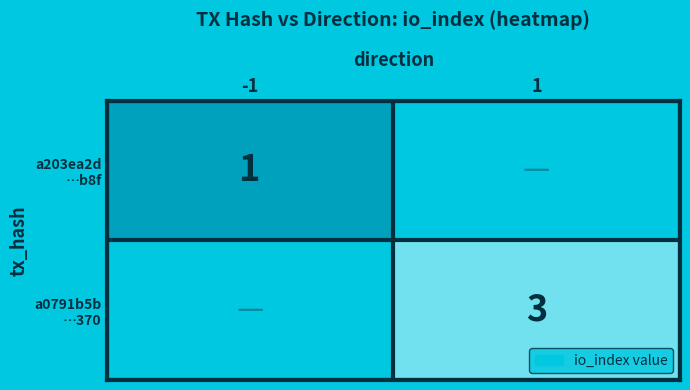

What is the maximum value shown in the chart?

3.0